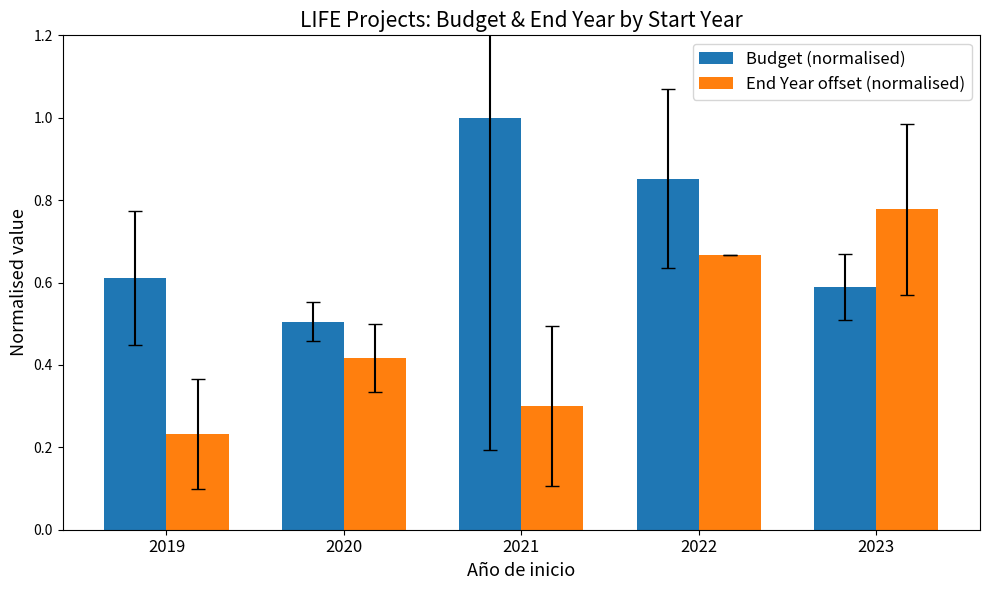

What is the average value of the End Year offset (normalised) series?

0.5